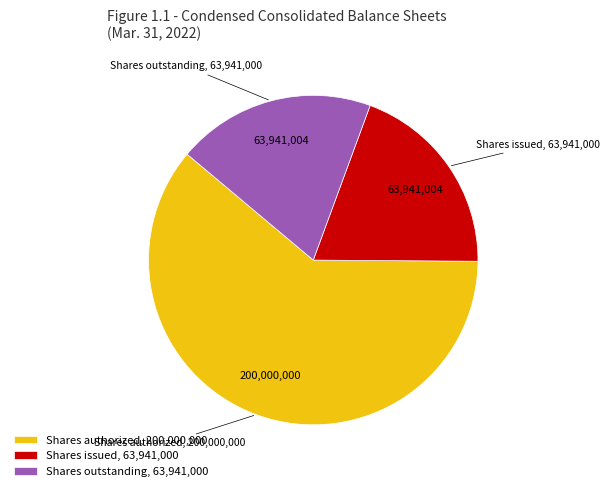

How many slices are in this pie chart?

3